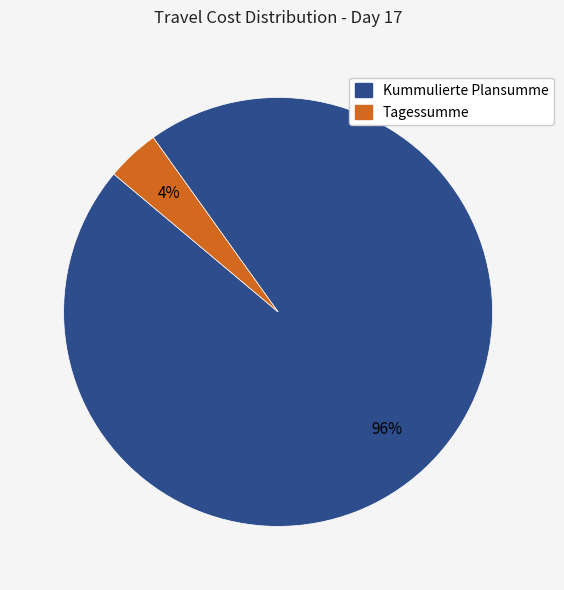

The Tagessumme slice represents 4% of the pie. True or false?

True